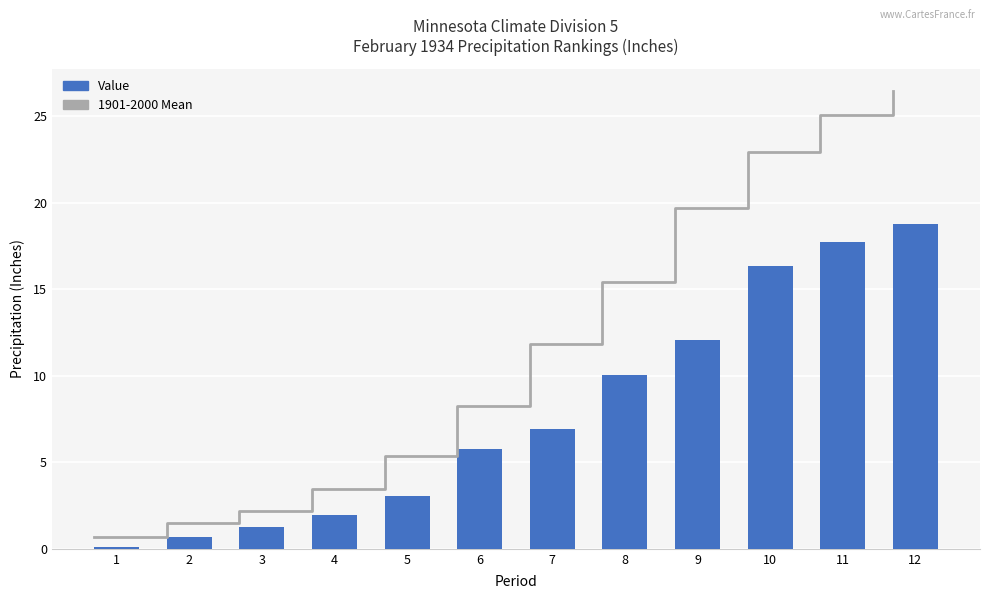

Reading left to right, what are all the values shown in this chart?

1901-2000 Mean: 0.7	1.5	2.2	3.5	5.4	8.2	11.9	15.4	19.7	22.9	25.1	26.4
Value: 0.1	0.7	1.3	1.9	3.0	5.8	6.9	10.1	12.1	16.4	17.7	18.8